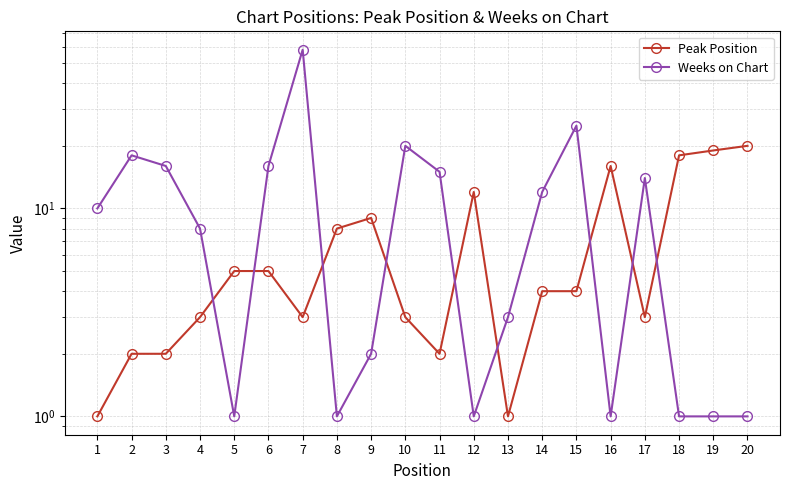

The Peak Position series shows 2 at 1. True or false?

False